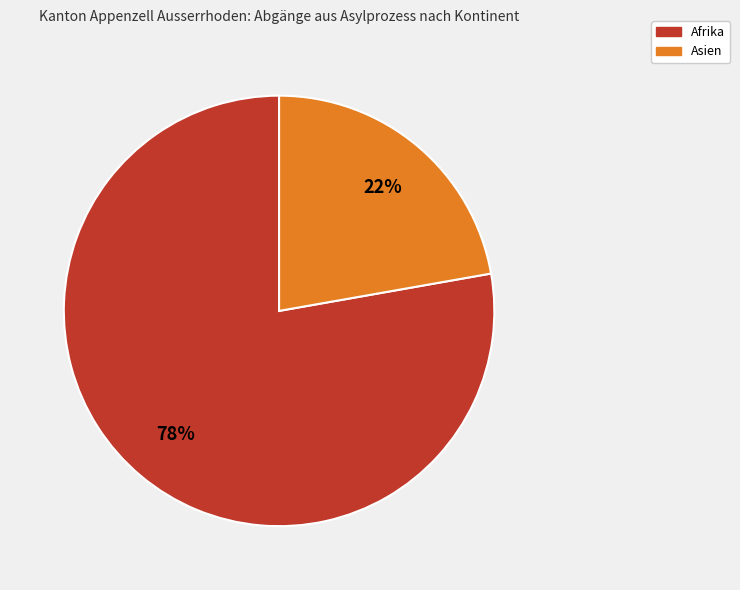

To the nearest percent, what is the average slice percentage?

50%